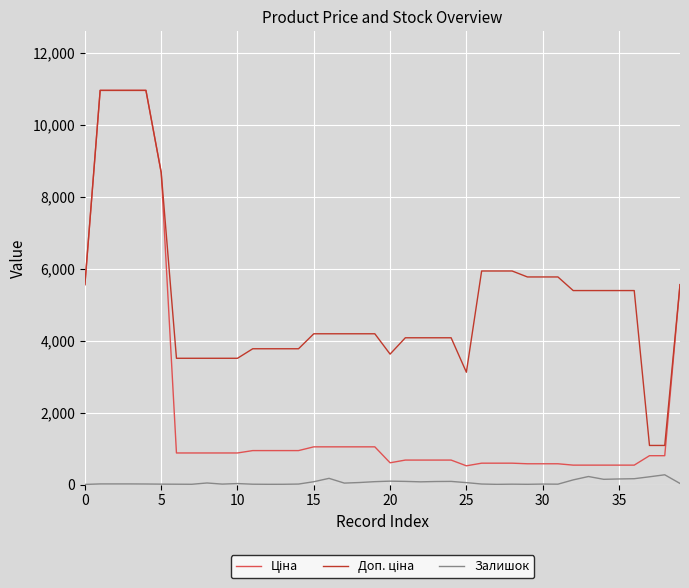

What is the greatest value displayed?

10964.4